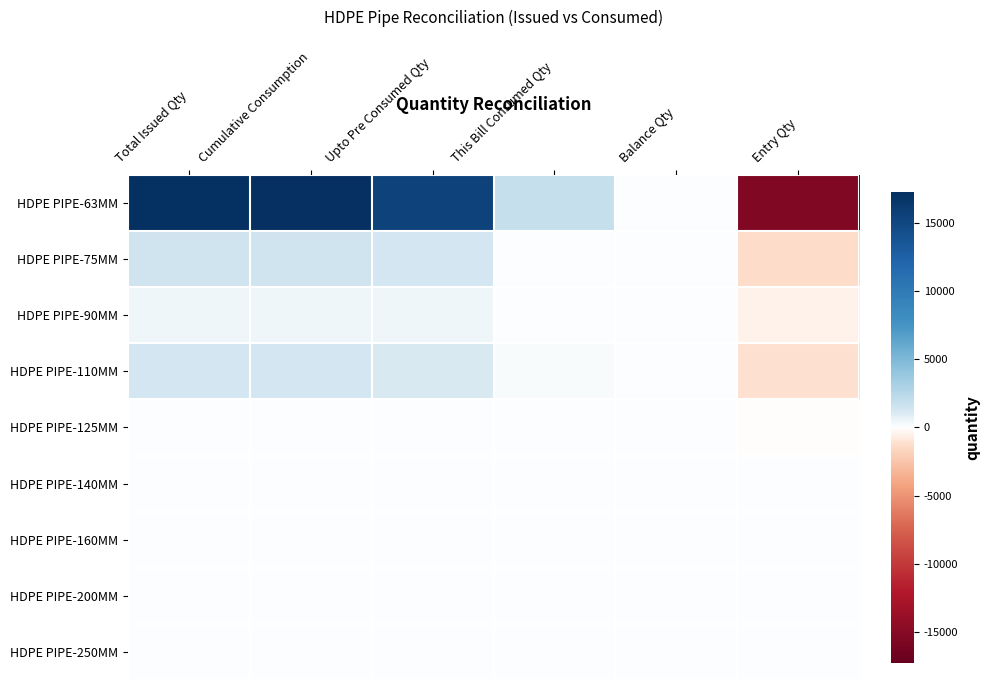

What is the spread (max minus min) of values at Cumulative Consumption?

17289.3